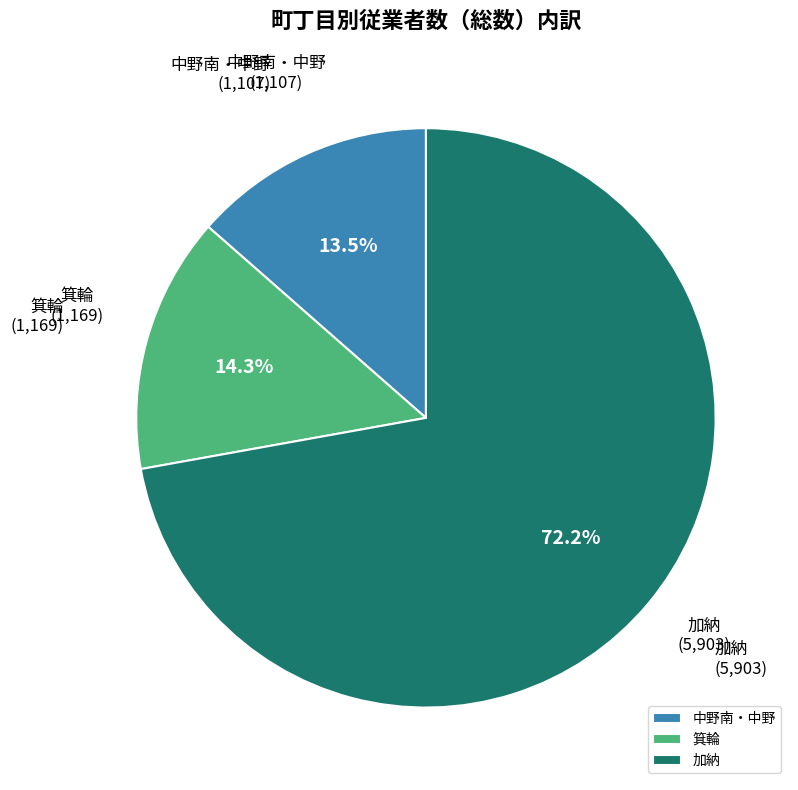

How much of the chart is everything except 加納?

27.8%